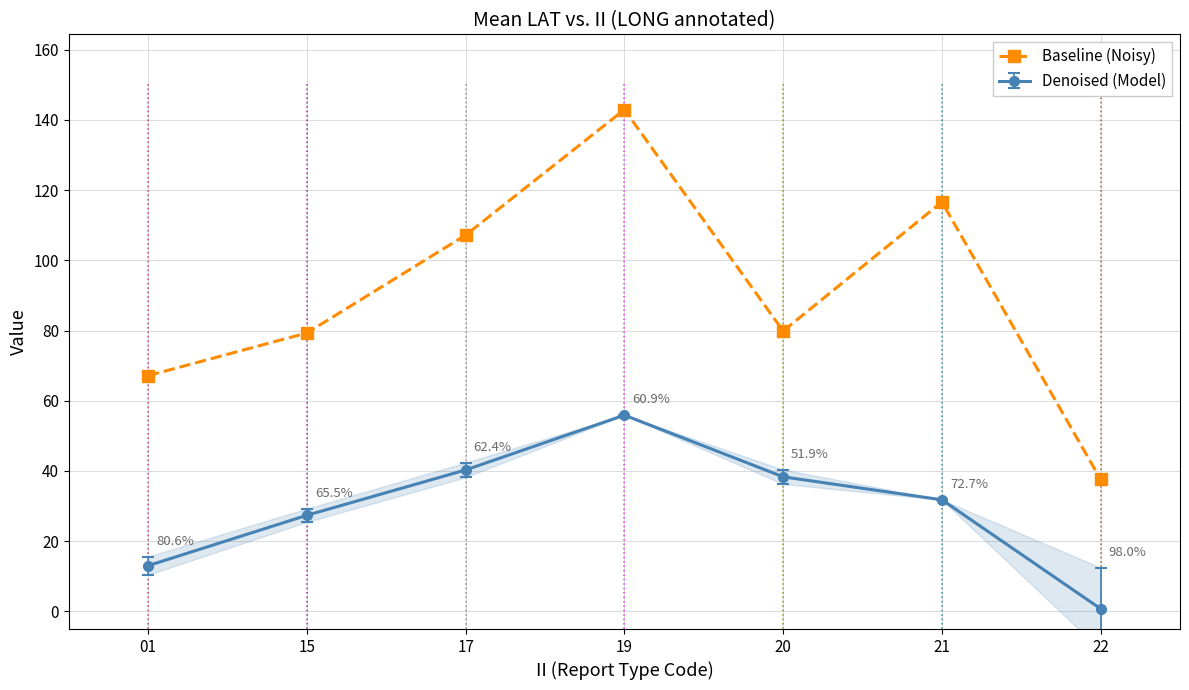

How many lines are shown in the chart?

1